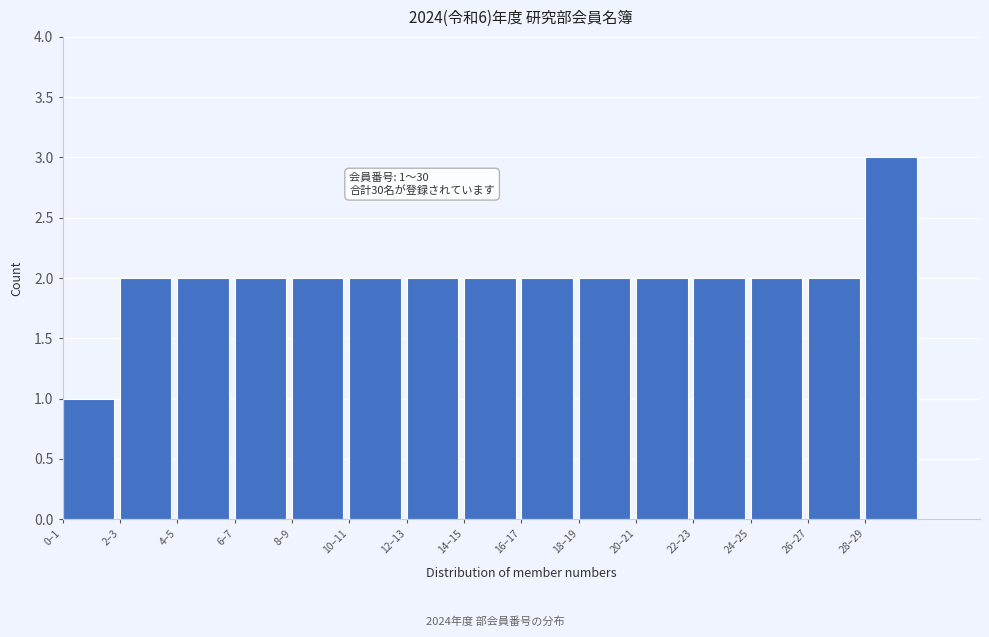

Reading left to right, extract all data points from this chart.

0–1=1	2–3=2	4–5=2	6–7=2	8–9=2	10–11=2	12–13=2	14–15=2	16–17=2	18–19=2	20–21=2	22–23=2	24–25=2	26–27=2	28–29=3